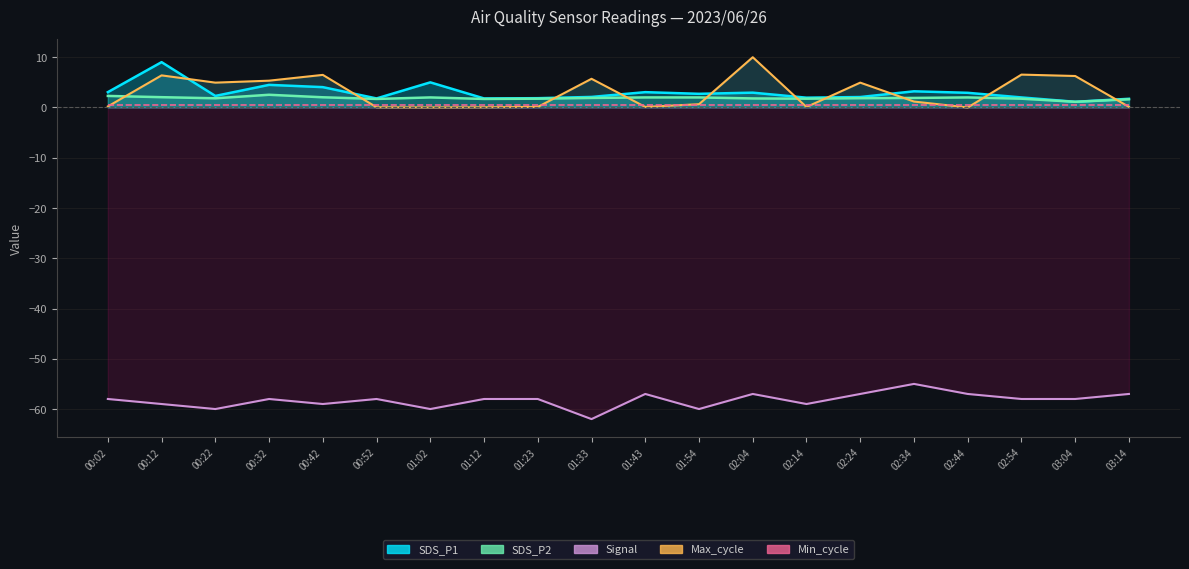

The value of Max_cycle at 02:04 is 3.3. True or false?

False